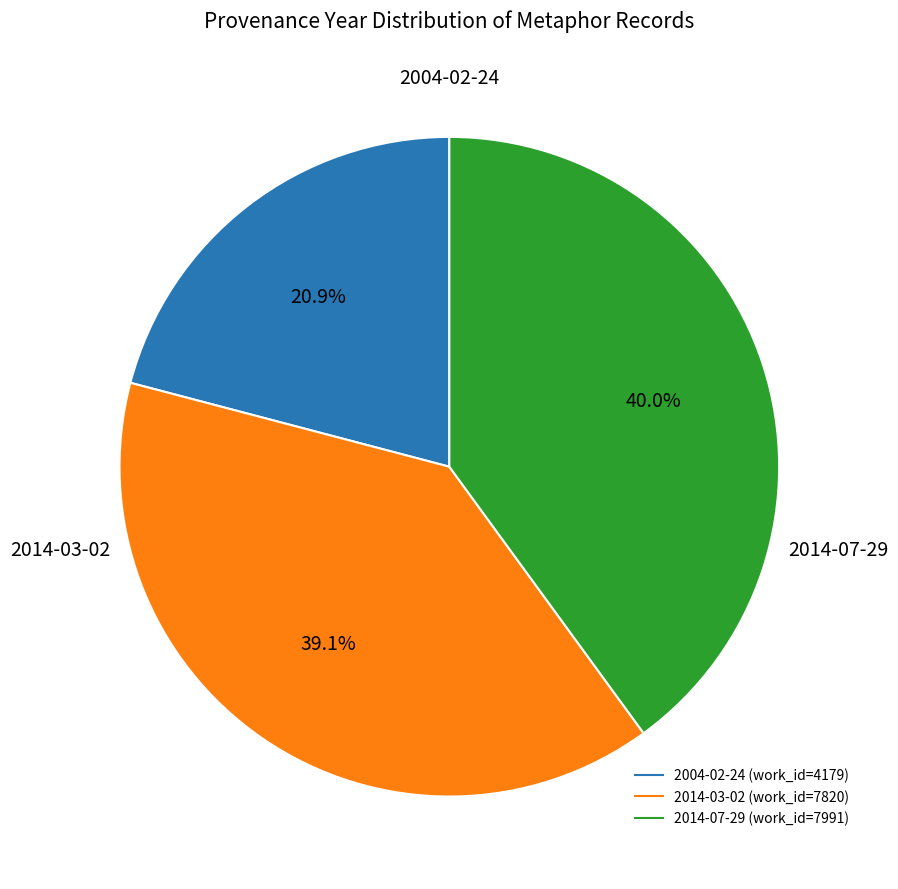

To the nearest percent, what is the difference between the 2014-07-29 and 2004-02-24 slice percentages?

19%